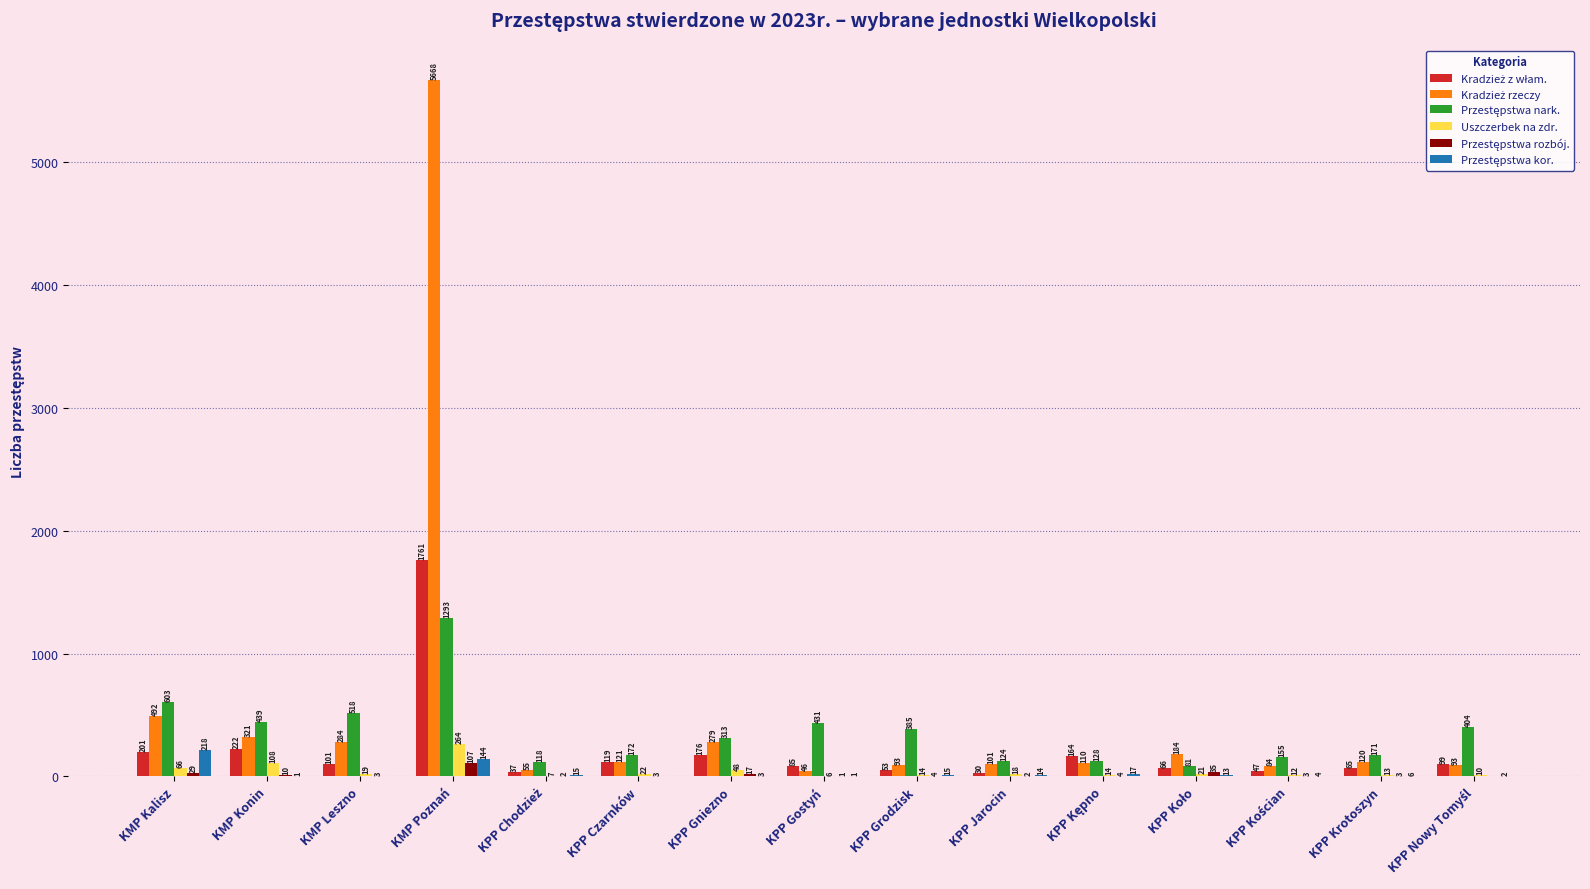

Are the bars grouped side by side (vs. stacked)?

Yes